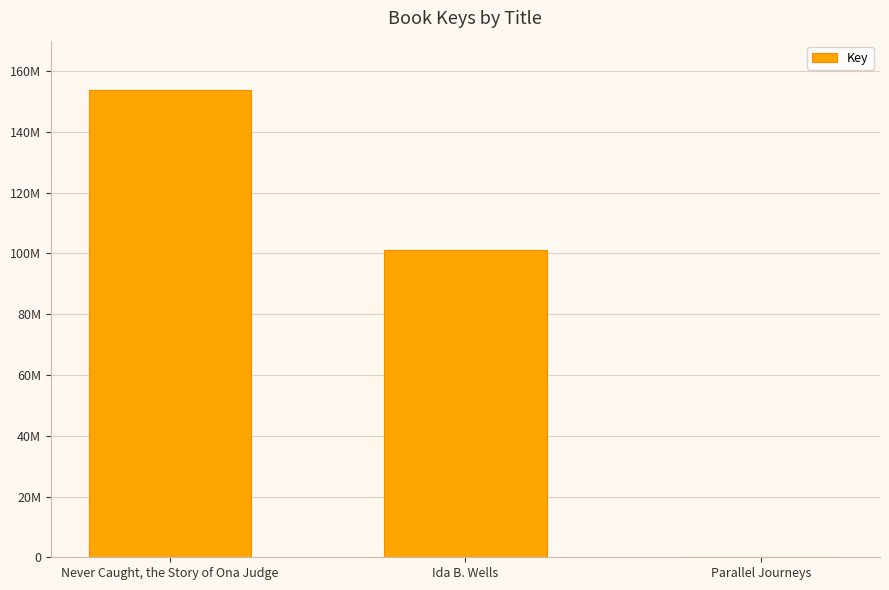

Are the bars horizontal?

No